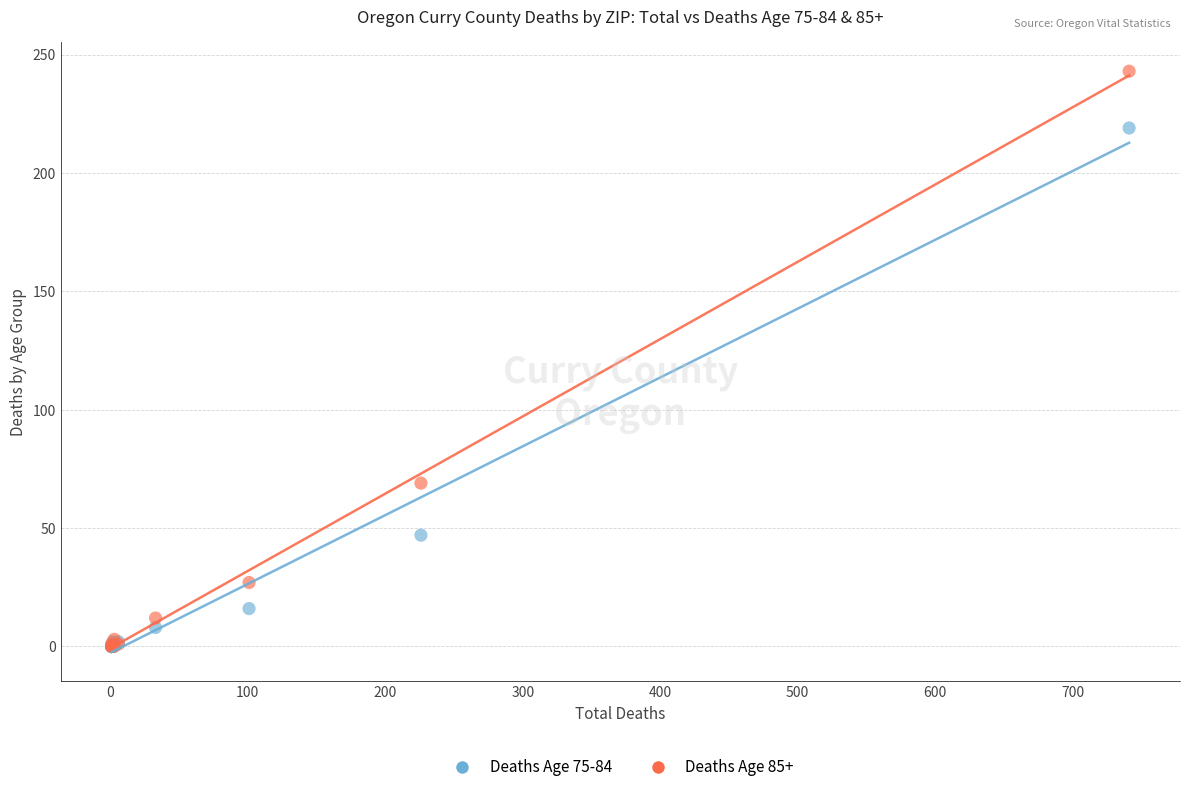

Across all series, what Y value is closest to 121?

69